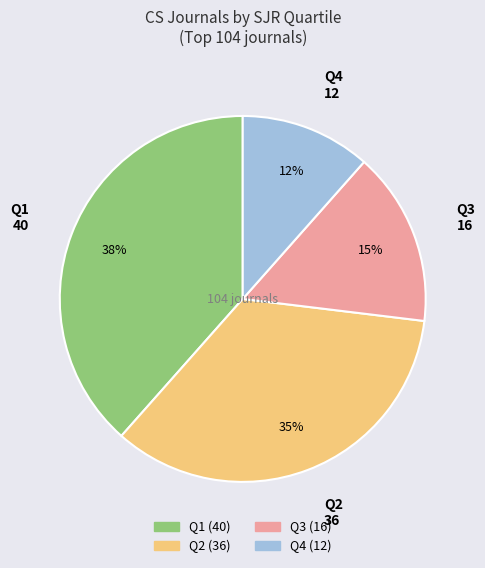

Combined, do Q1 and Q3 account for over 50%?

Yes